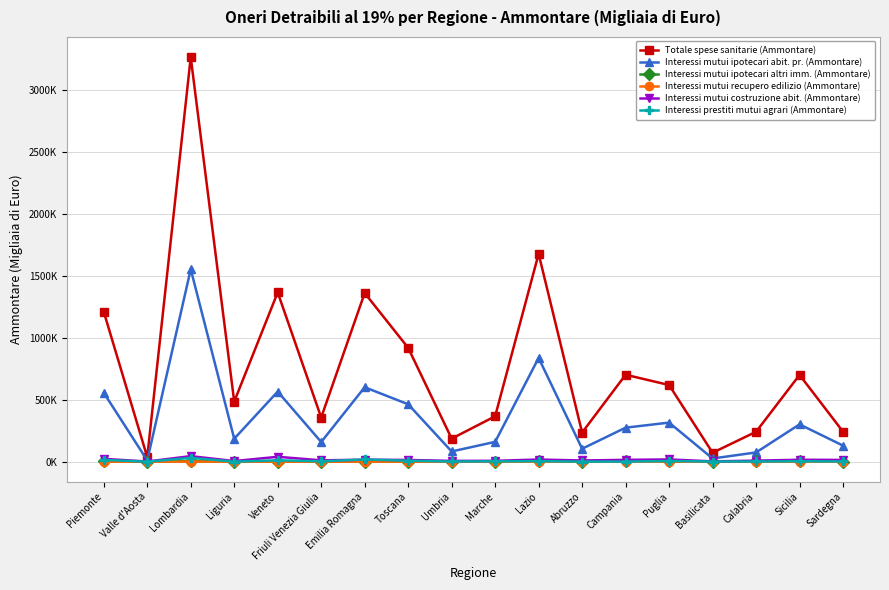

What are all the series names shown in the legend?

Totale spese sanitarie (Ammontare), Interessi mutui ipotecari abit. pr. (Ammontare), Interessi mutui ipotecari altri imm. (Ammontare), Interessi mutui recupero edilizio (Ammontare), Interessi mutui costruzione abit. (Ammontare), Interessi prestiti mutui agrari (Ammontare)